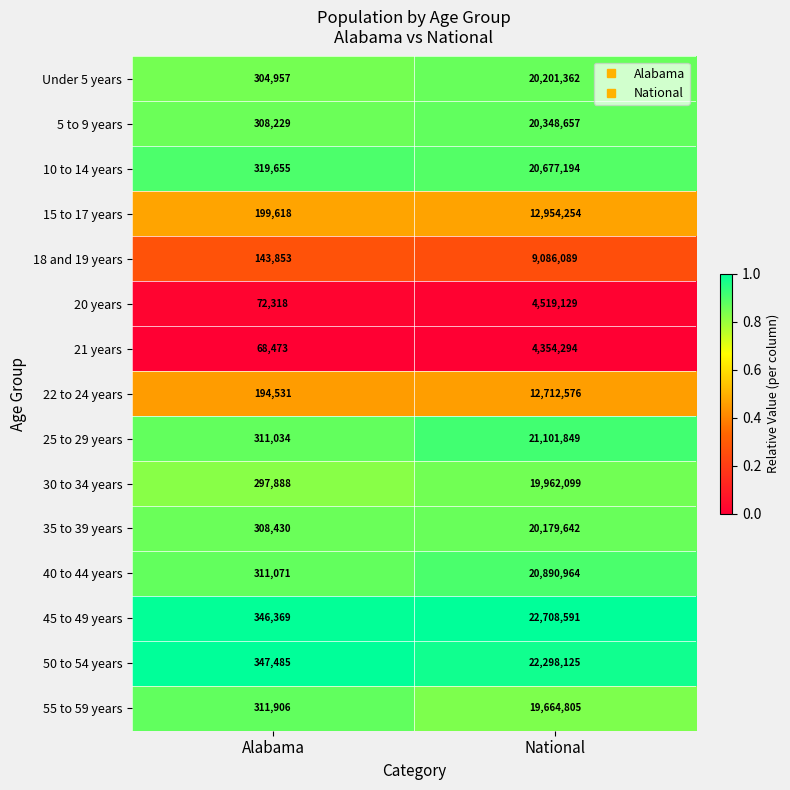

What is the spread (max minus min) of values at Alabama?

279012